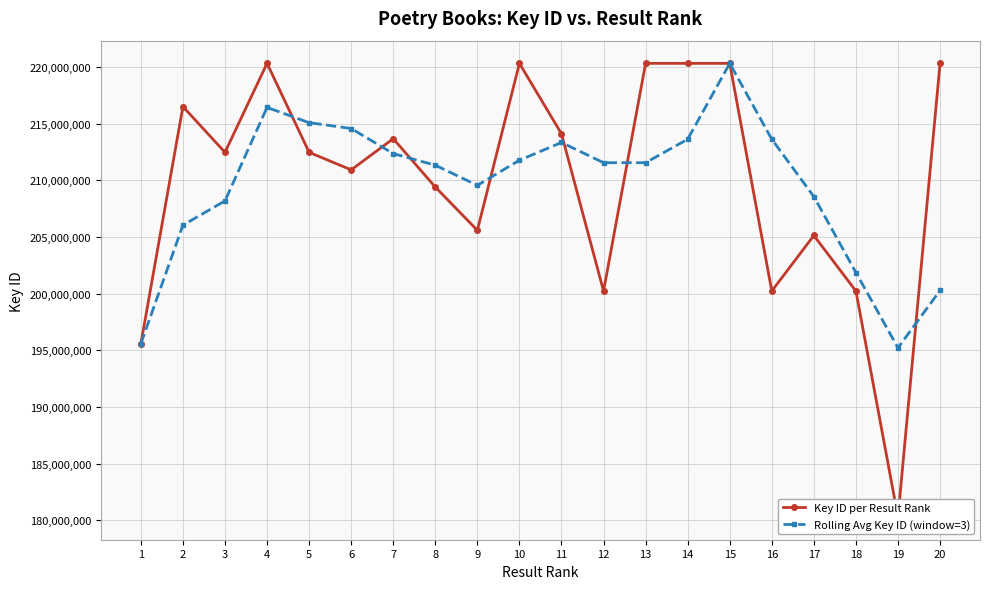

What is the minimum value shown in the chart?

180296204.0